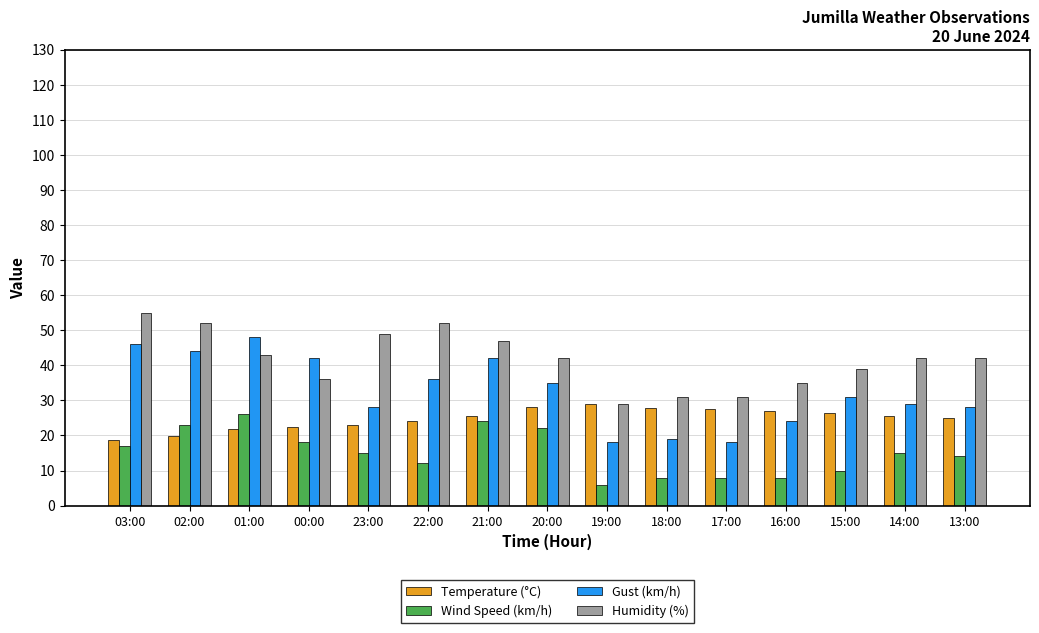

What is the value of the Temperature (°C) bar at the 15th from the left?

25.1